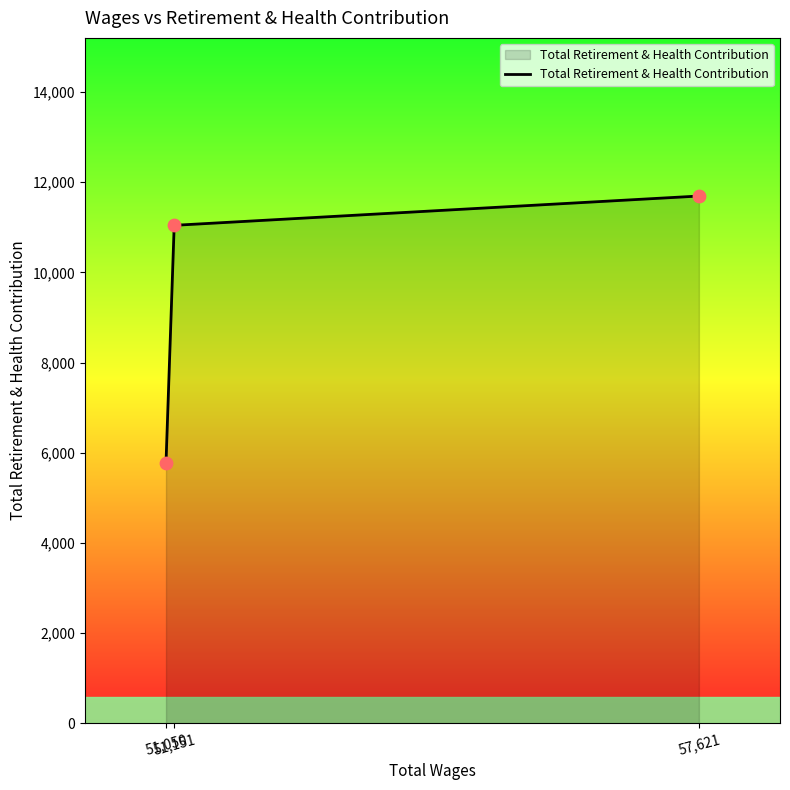

Which has a higher value, 51,050 or 57,621?

57,621